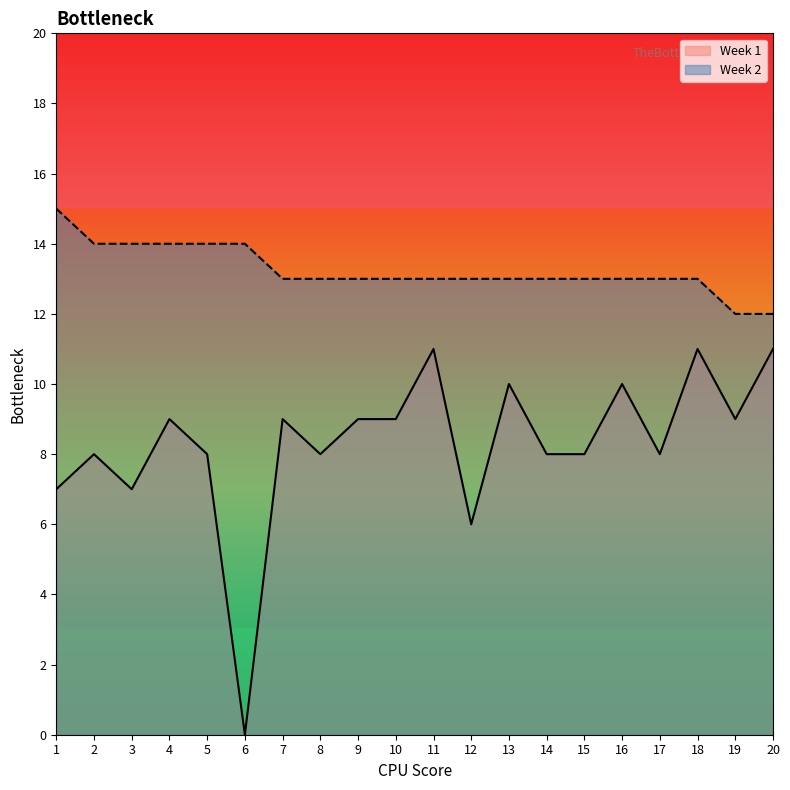

Which series changed the most between 6 and 19?

Week 1